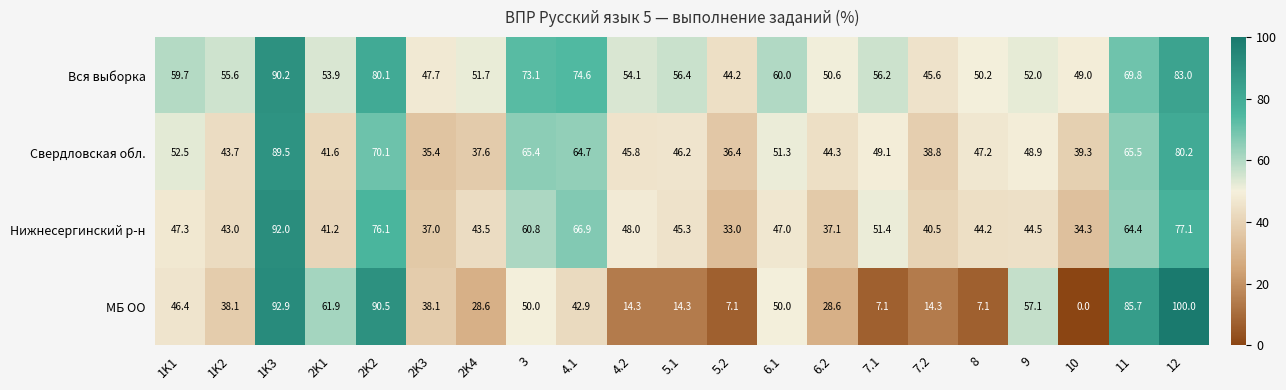

At which label does Нижнесергинский р-н first exceed 45?

1K1